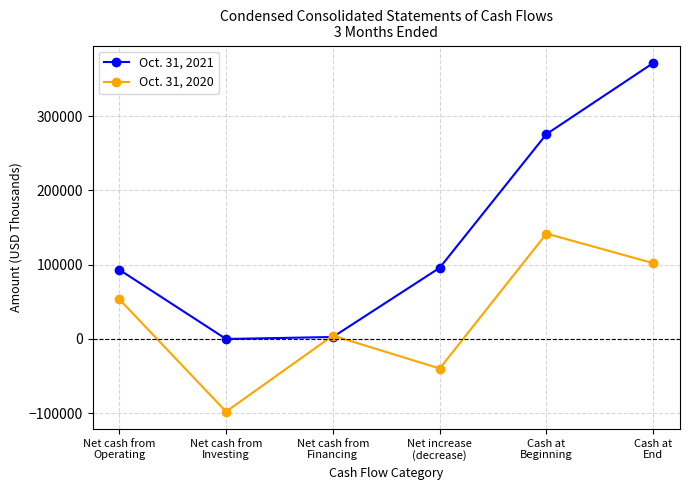

How many times do Oct. 31, 2020 and Oct. 31, 2021 cross each other?

2